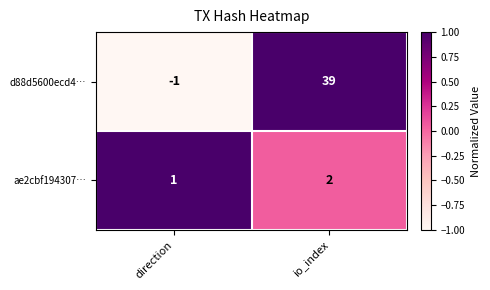

Reading left to right, what are all the values shown in this chart?

d88d5600ecd4…: -1	39
ae2cbf194307…: 1	2